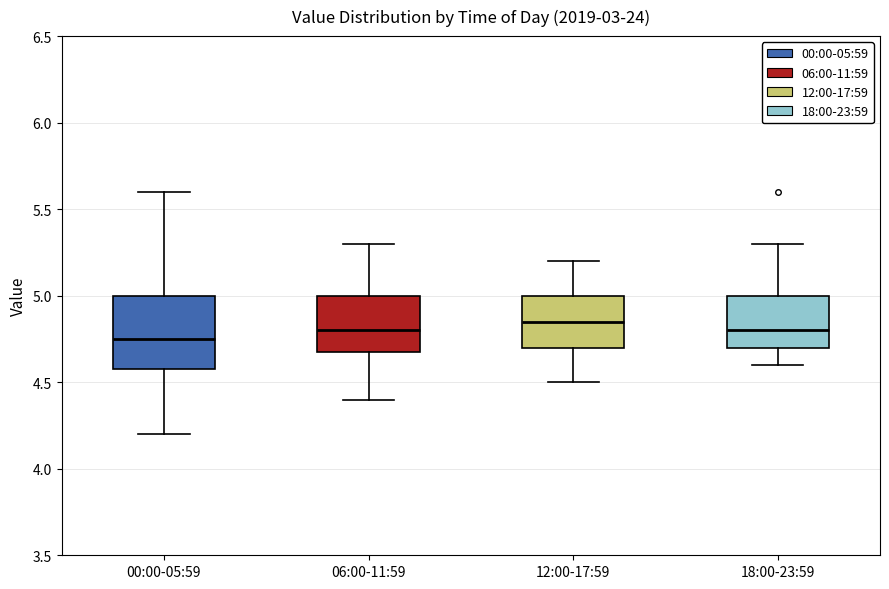

Where is the lower edge of the box for 06:00-11:59 on the y-axis? The values are not printed on the chart, so give them approximately, as read against the axis.

4.70